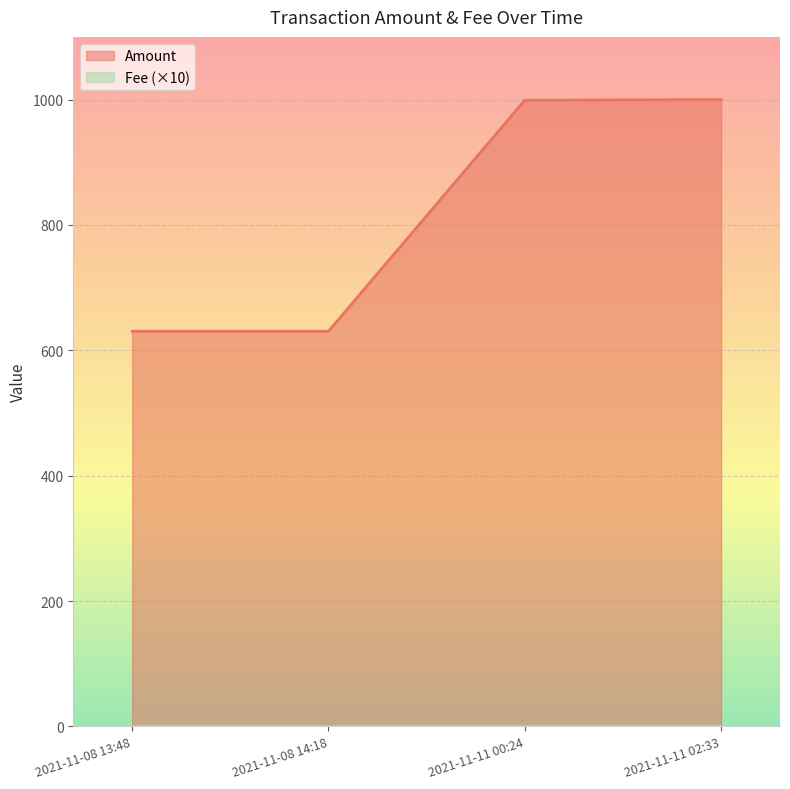

How many data points are less than 998?

2